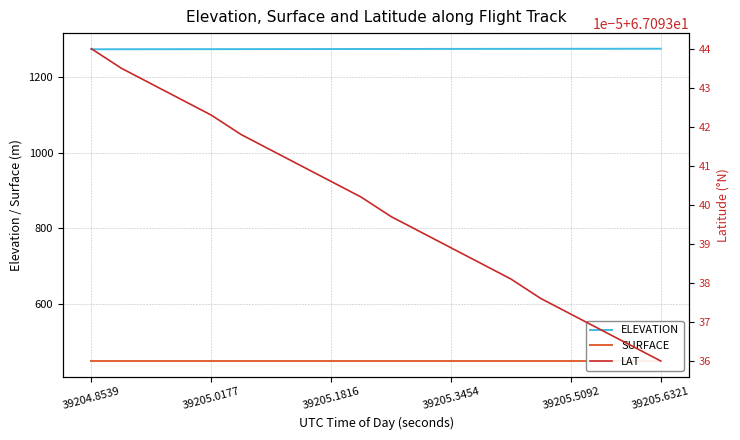

Is this an area chart (filled region under the line)?

No